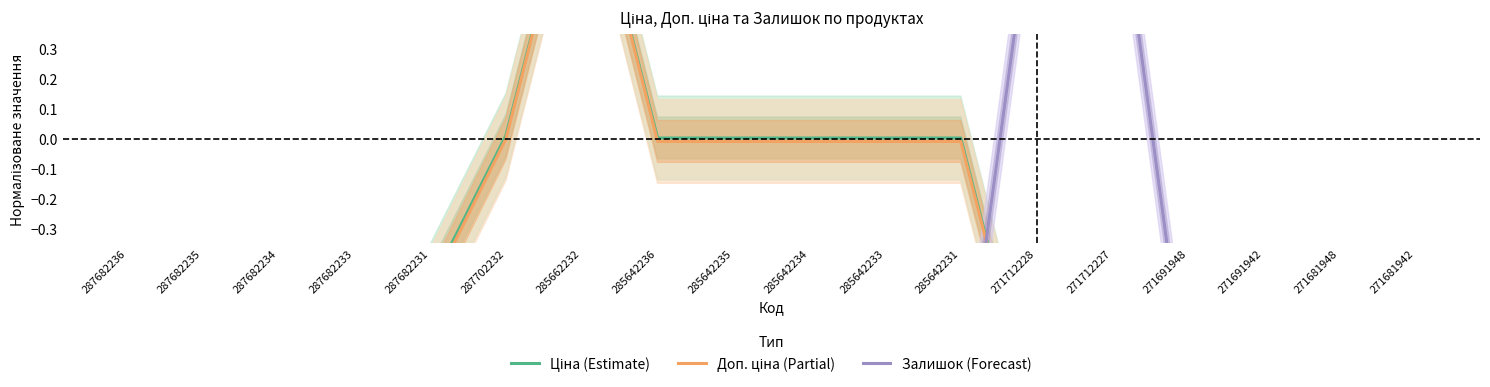

How many lines are shown in the chart?

3